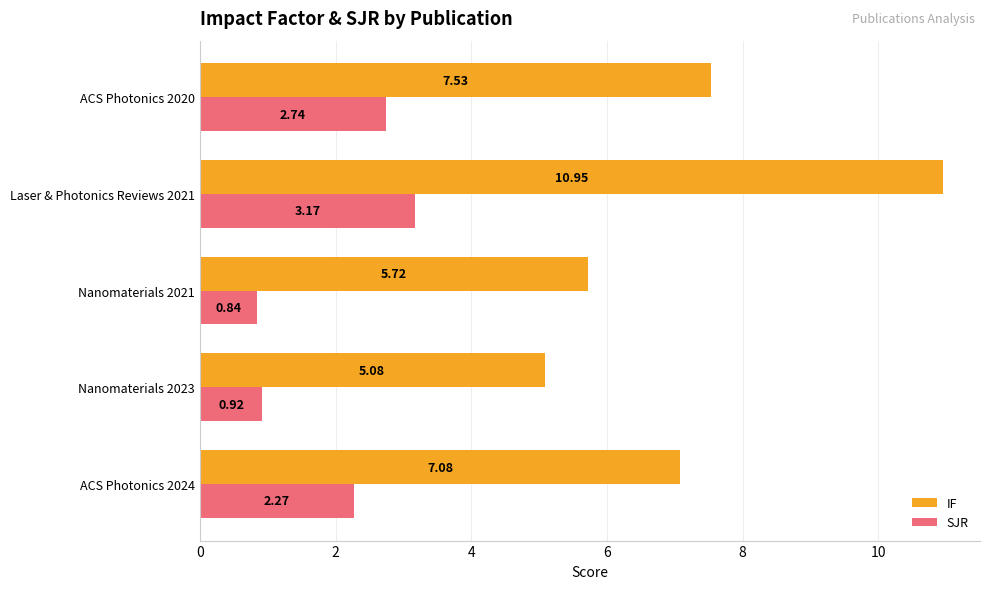

How many data points in IF are less than 7?

2